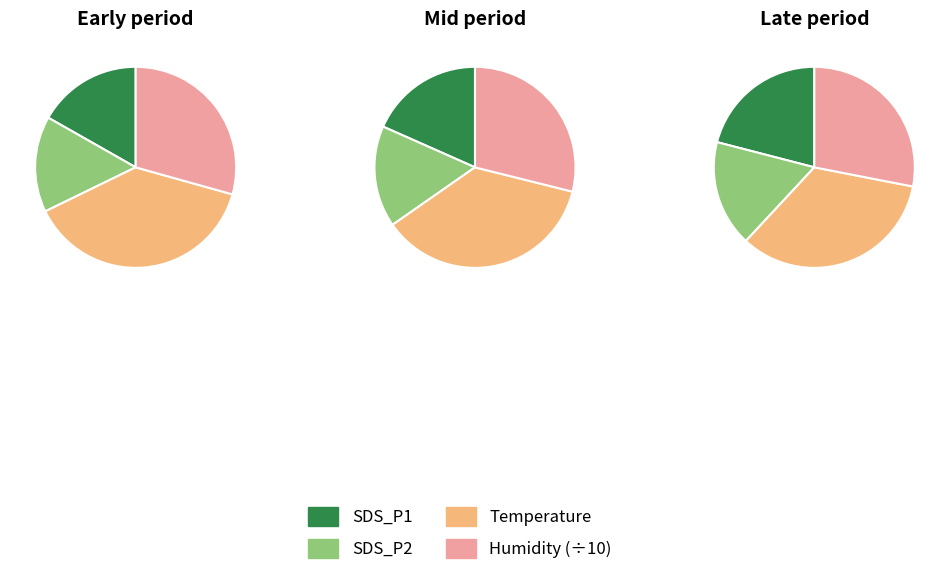

True or false: 14 accounts for 4% of the total.

True